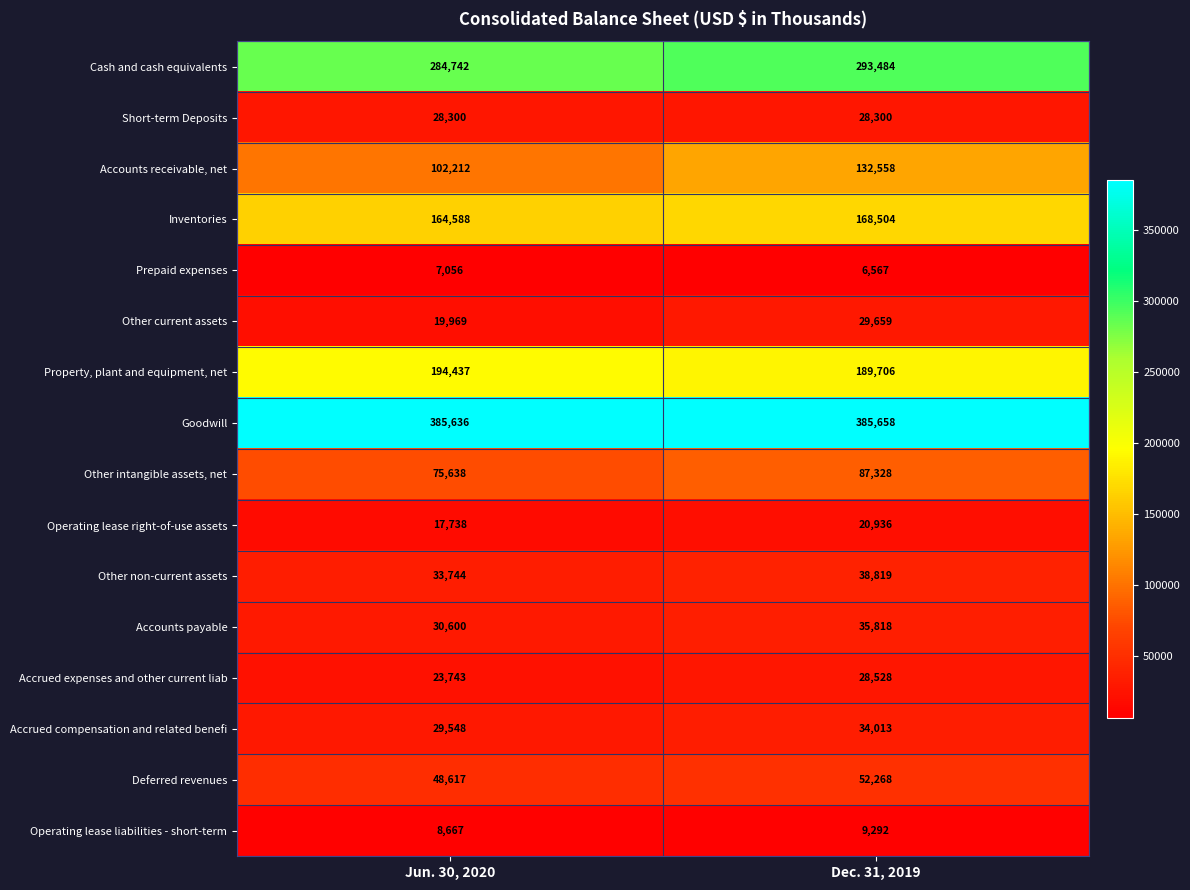

What is the sum of the Accrued compensation and related benefi values at Jun. 30, 2020 and Dec. 31, 2019?

63561